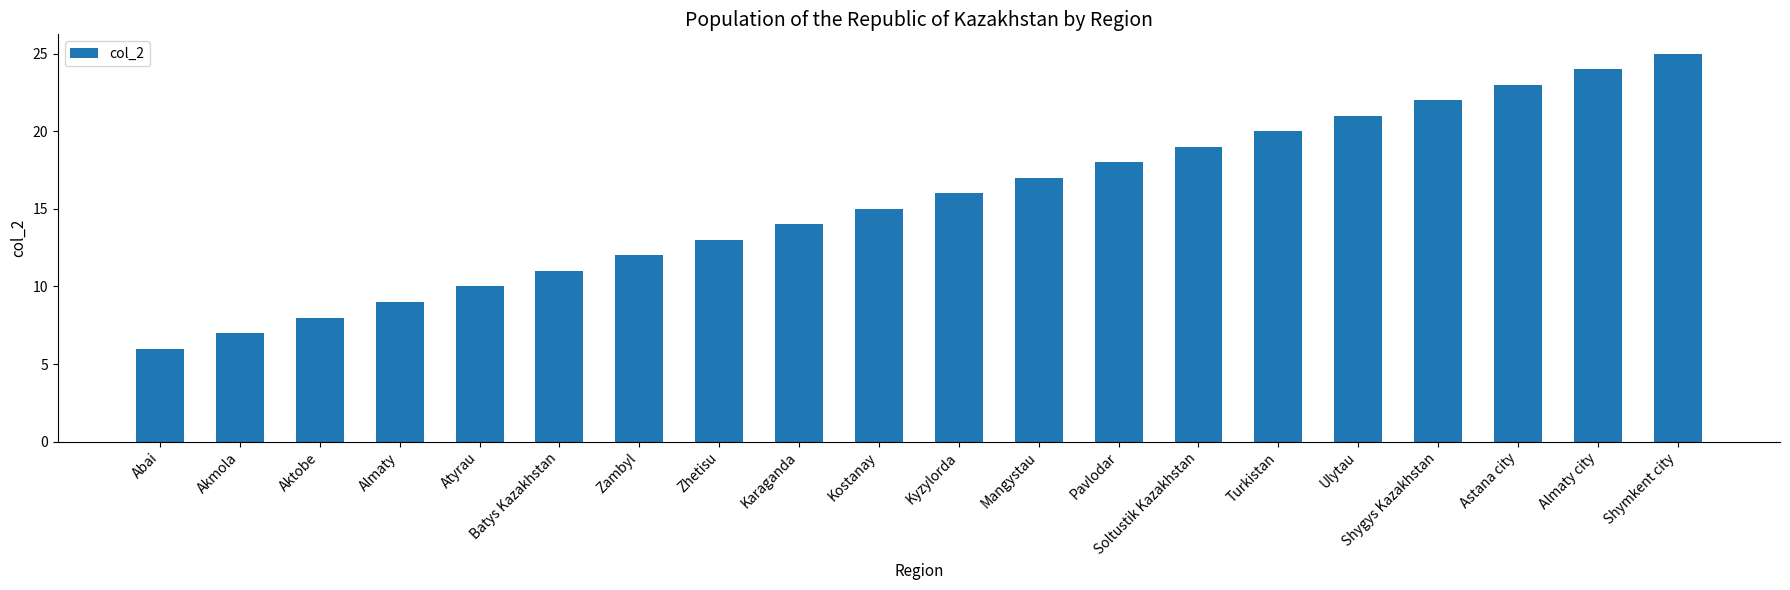

What position from the left is Almaty city?

19